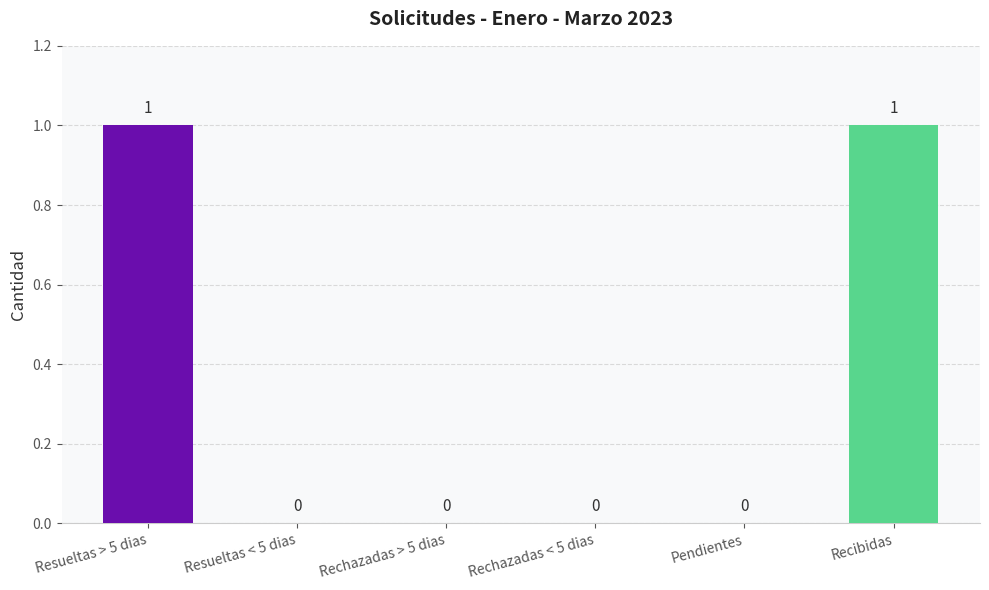

True or false: the data shows 1 at Recibidas.

True